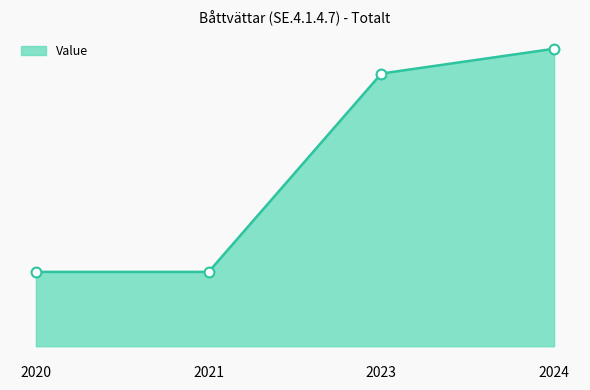

Approximately how many times larger is the value at 2020 compared to 2024?

0.2